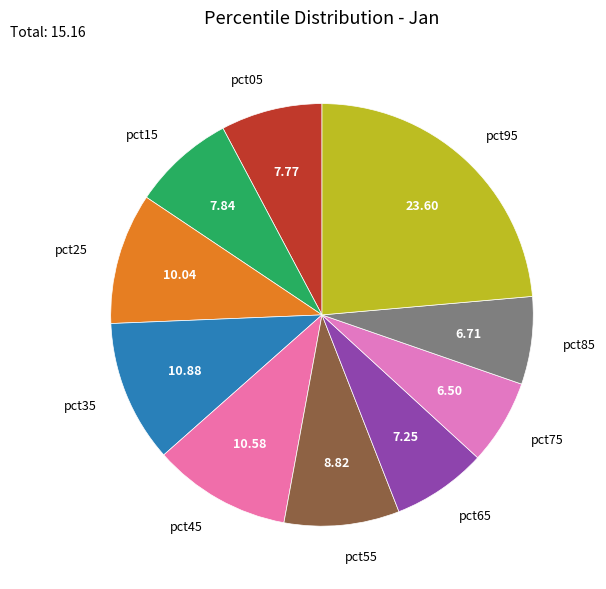

Does pct75 account for over 50% of the chart?

No